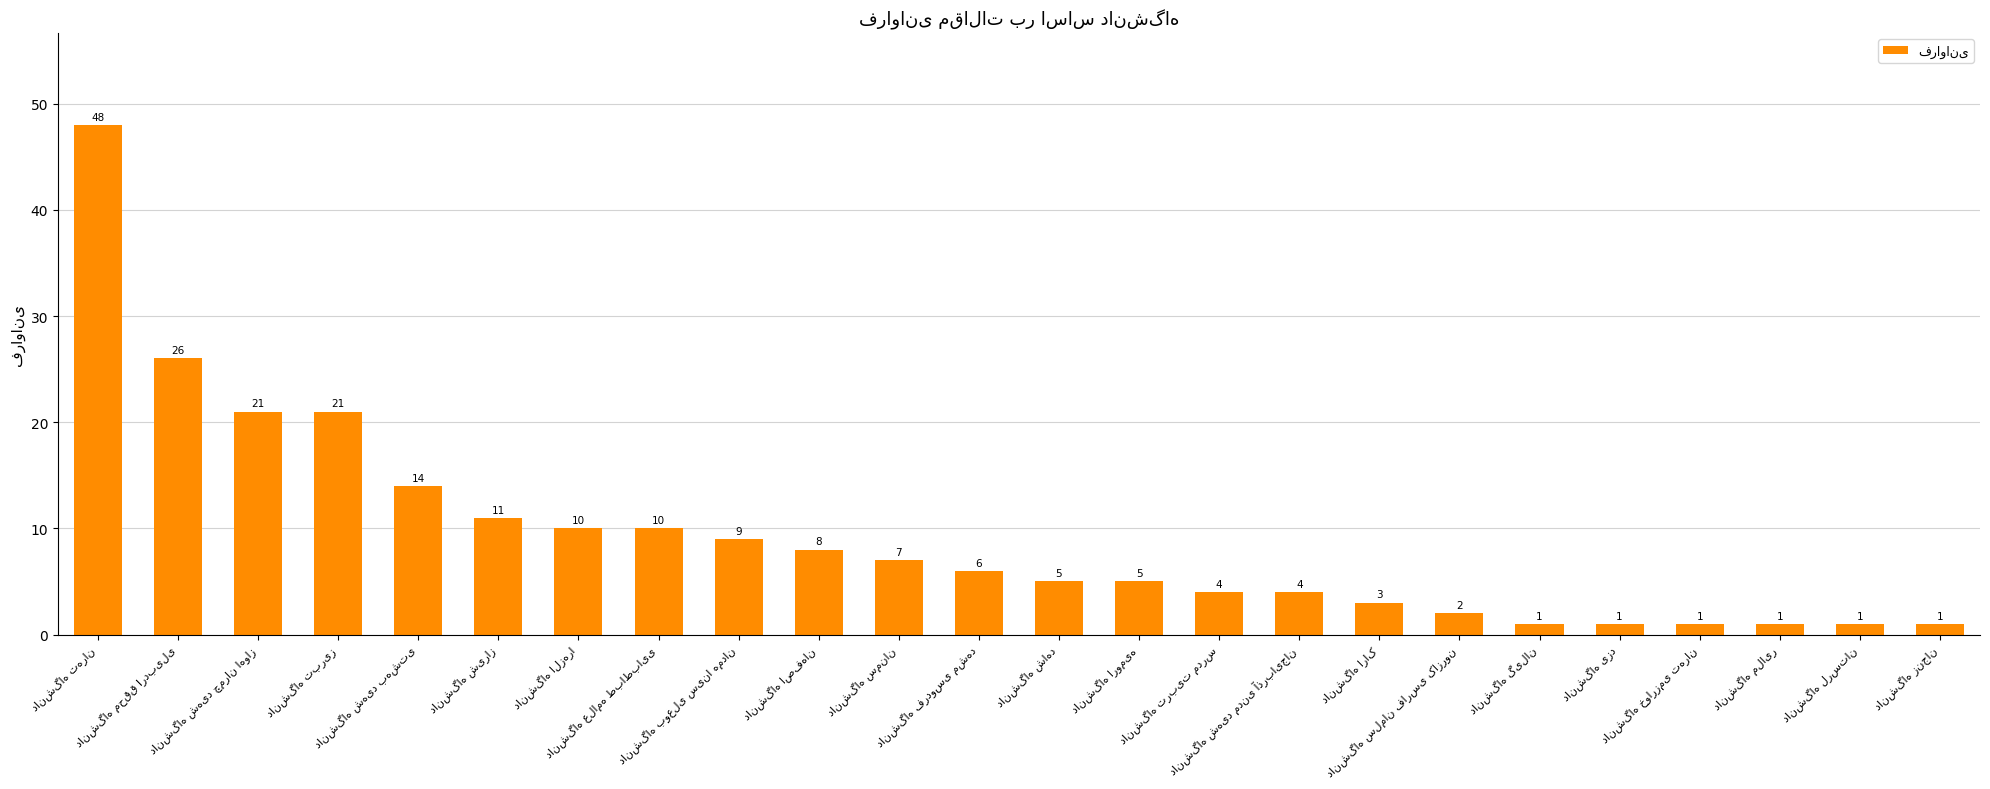

How many bars are there in total?

24